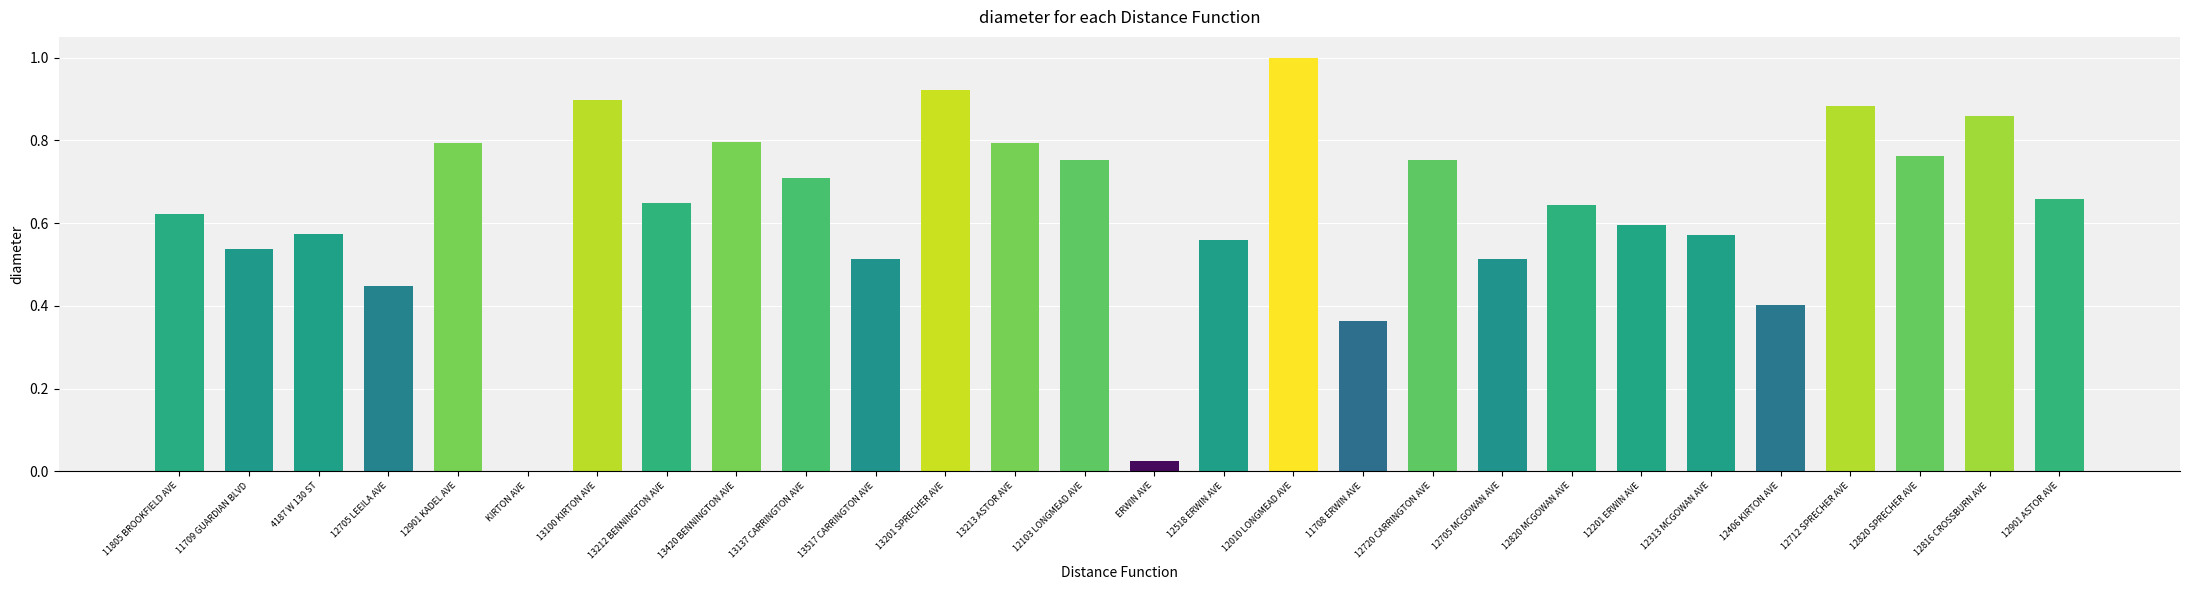

What is the maximum value shown in the chart?

1.0